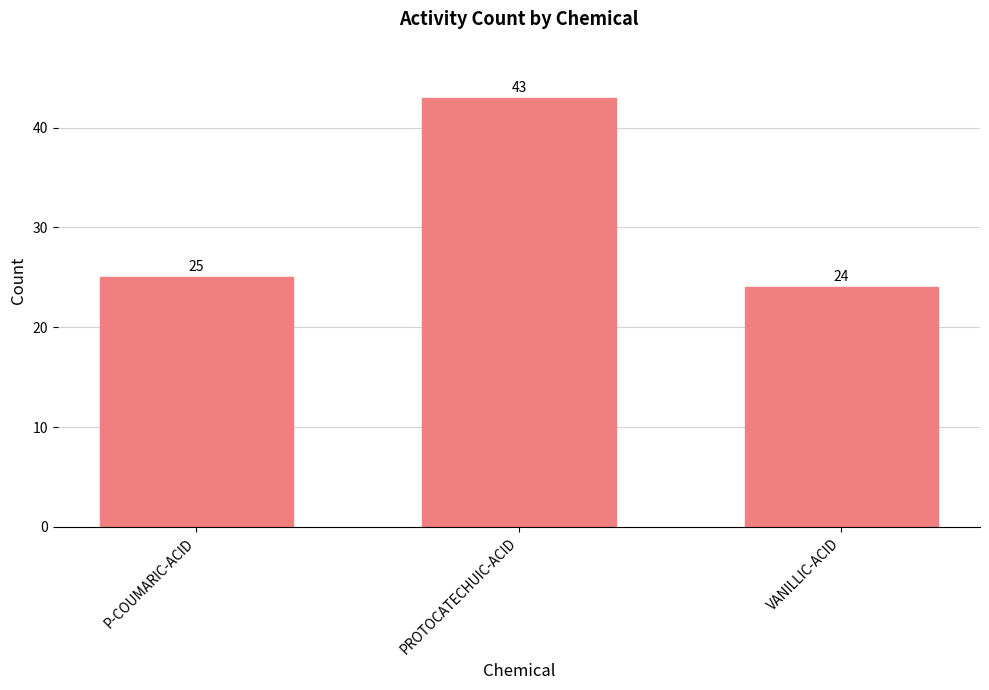

List the labels in order of value, smallest first.

VANILLIC-ACID, P-COUMARIC-ACID, PROTOCATECHUIC-ACID